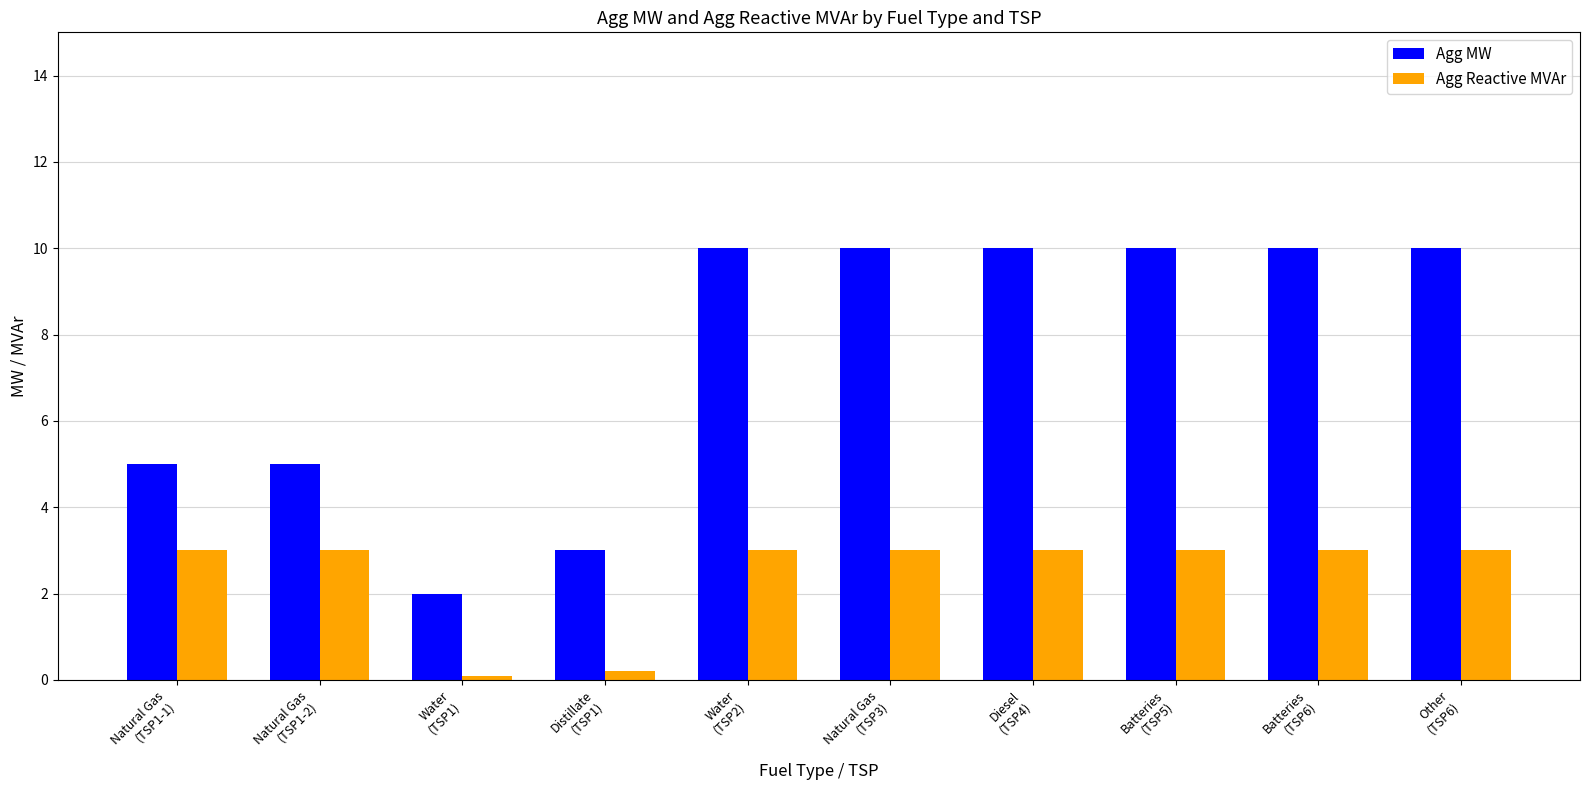

Reading left to right, what are all the values shown in this chart?

Agg MW: Natural Gas
(TSP1-1)=5.0	Natural Gas
(TSP1-2)=5.0	Water
(TSP1)=2.0	Distillate
(TSP1)=3.0	Water
(TSP2)=10.0	Natural Gas
(TSP3)=10.0	Diesel
(TSP4)=10.0	Batteries
(TSP5)=10.0	Batteries
(TSP6)=10.0	Other
(TSP6)=10.0
Agg Reactive MVAr: Natural Gas
(TSP1-1)=3.0	Natural Gas
(TSP1-2)=3.0	Water
(TSP1)=0.1	Distillate
(TSP1)=0.2	Water
(TSP2)=3.0	Natural Gas
(TSP3)=3.0	Diesel
(TSP4)=3.0	Batteries
(TSP5)=3.0	Batteries
(TSP6)=3.0	Other
(TSP6)=3.0